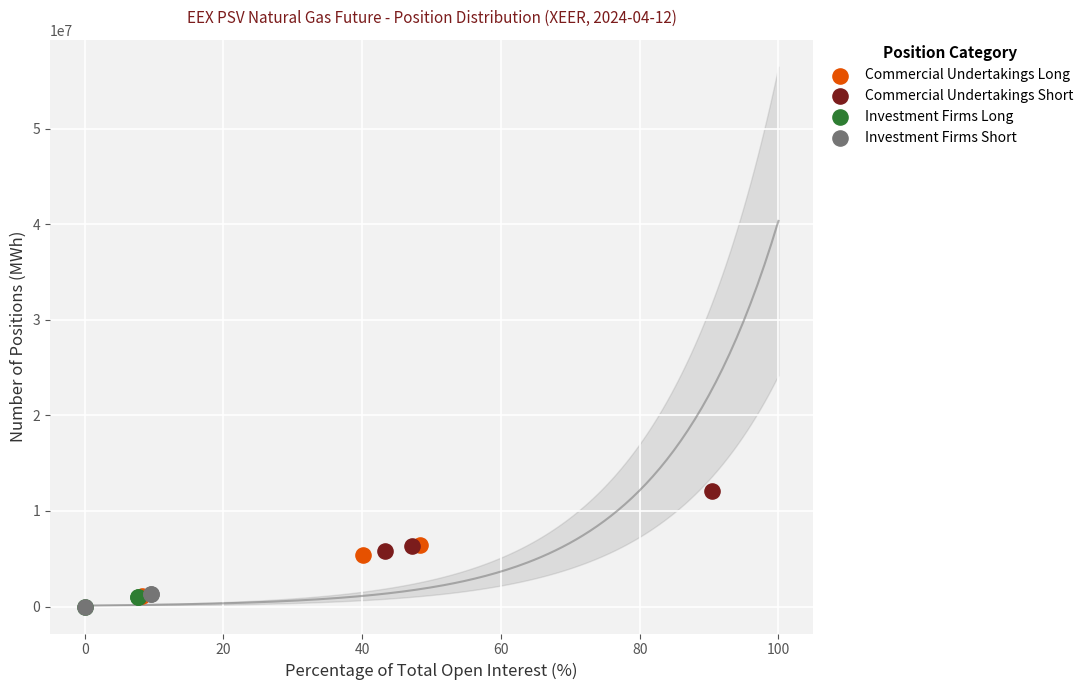

Which series reaches the maximum Y coordinate?

Commercial Undertakings Short